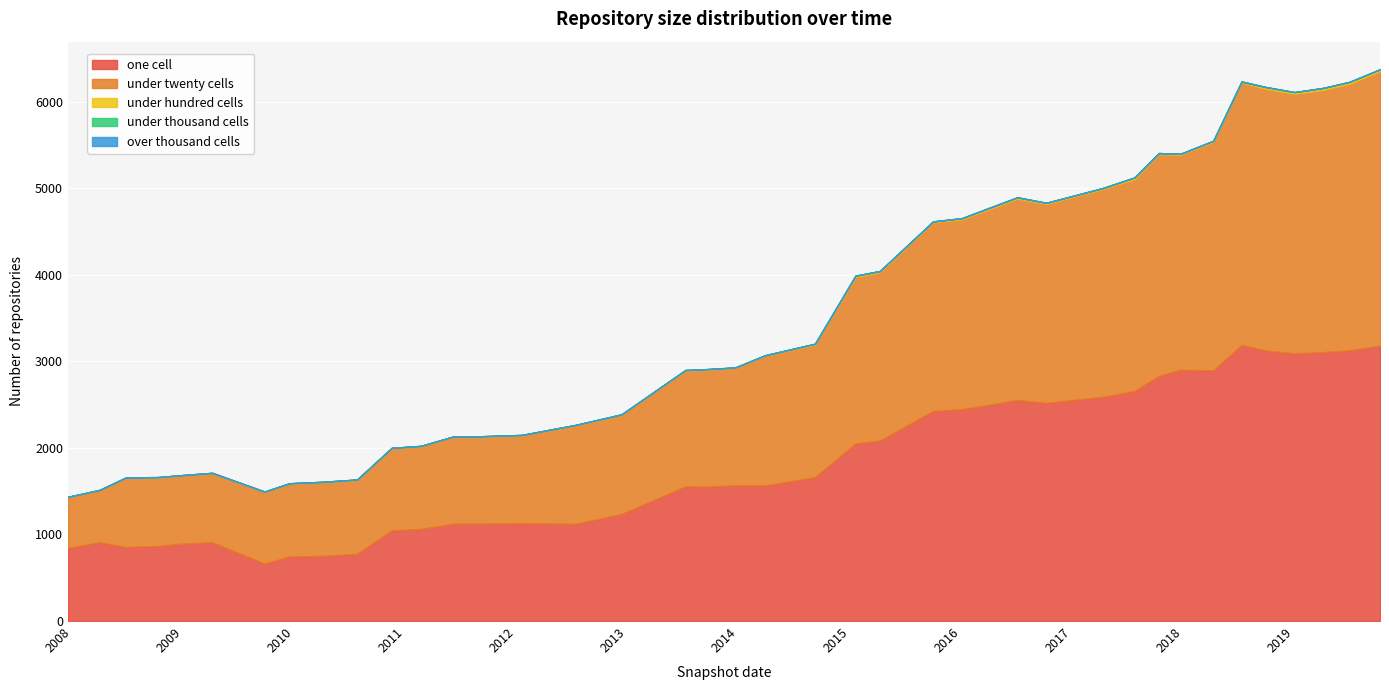

Where is the first local minimum for under_twenty_cells?

2008-12-17